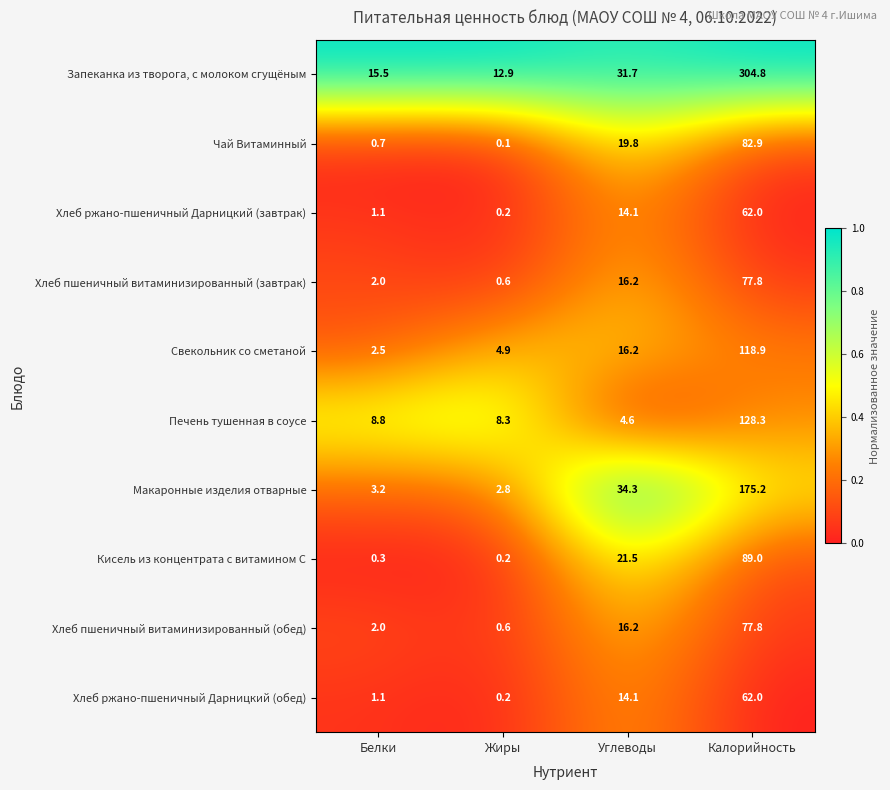

Is it true that Хлеб ржано-пшеничный Дарницкий (обед) equals 0.2 at Жиры?

True